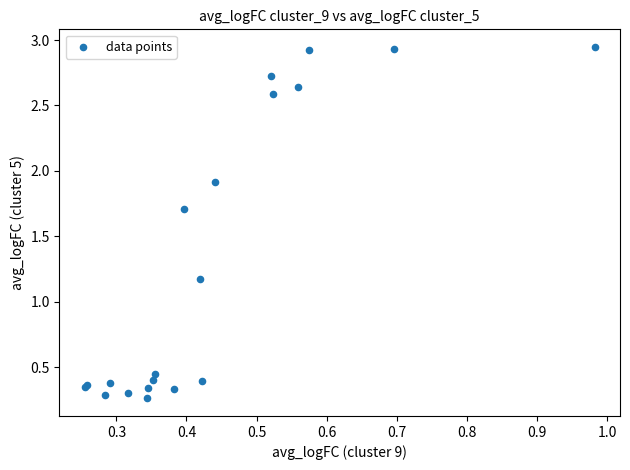

What Y value in the scatter plot is closest to 1?

1.2